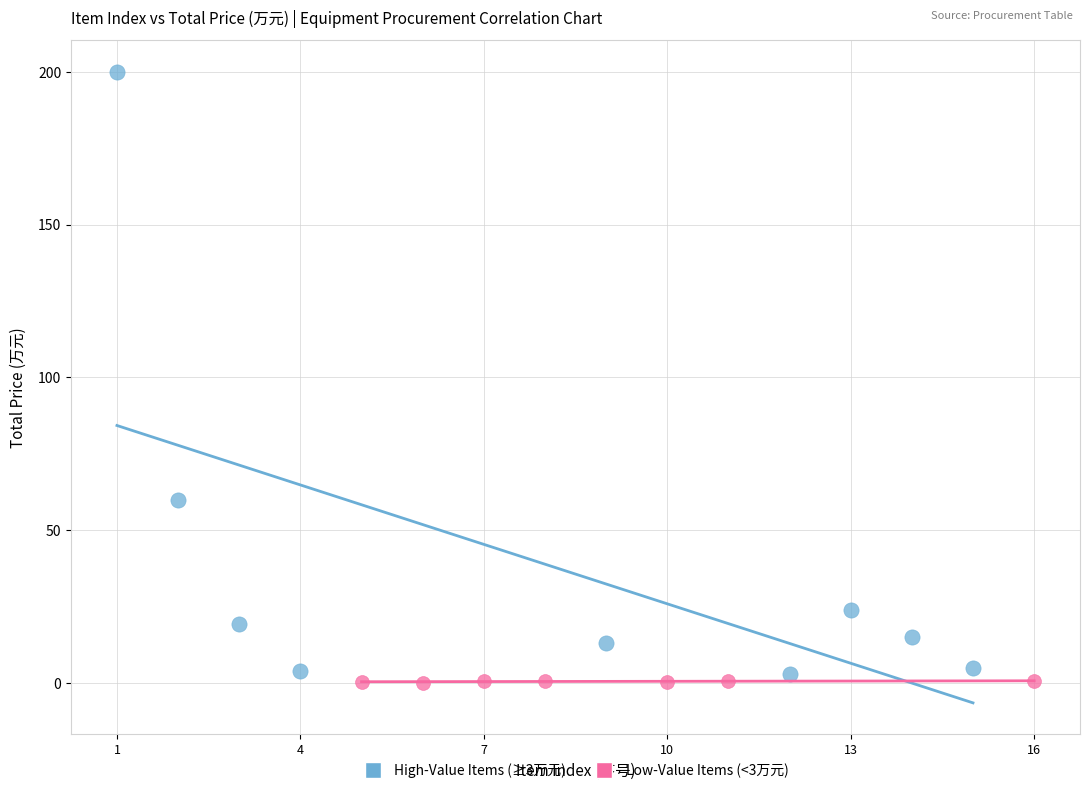

Which series reaches the maximum Y coordinate?

High-Value Items (≥3万元)